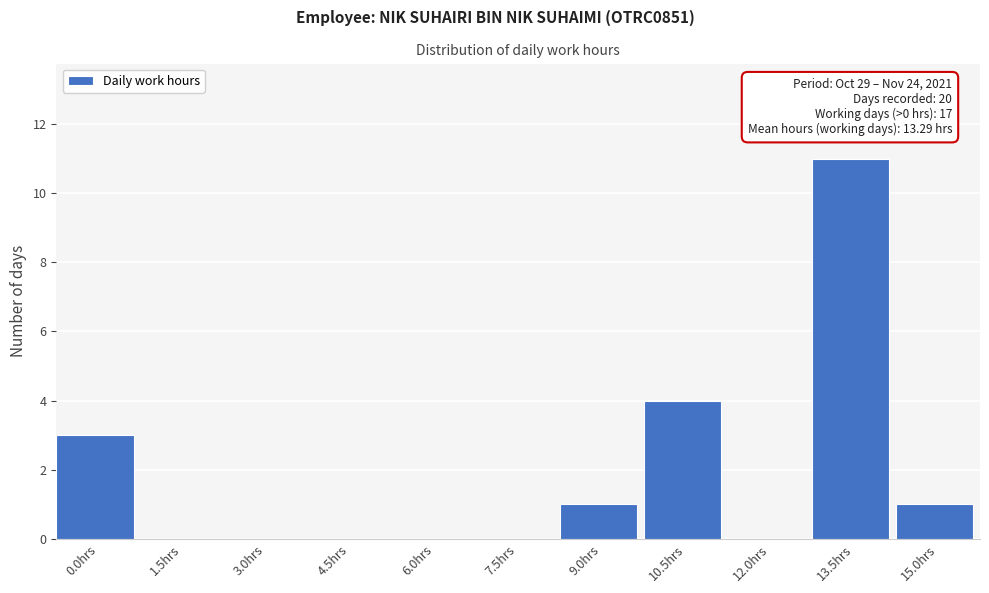

Reading left to right, list all the values displayed in this chart.

0.0hrs=3	1.5hrs=0	3.0hrs=0	4.5hrs=0	6.0hrs=0	7.5hrs=0	9.0hrs=1	10.5hrs=4	12.0hrs=0	13.5hrs=11	15.0hrs=1